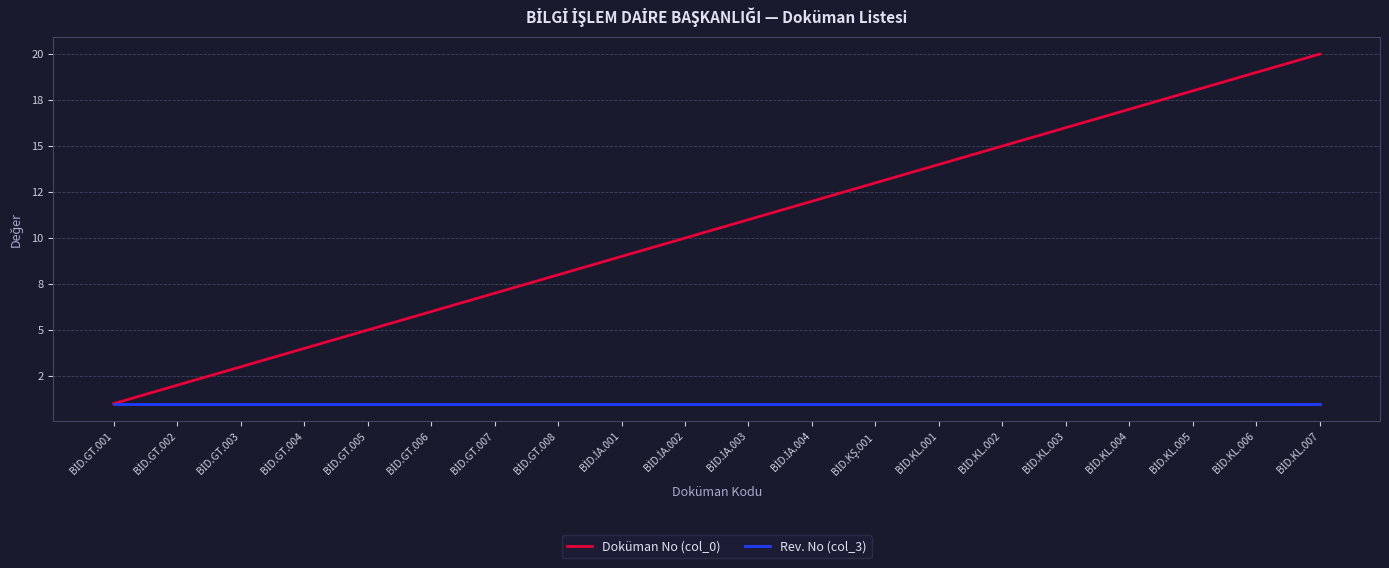

What is the total value across all series at BİD.KL.005?

19